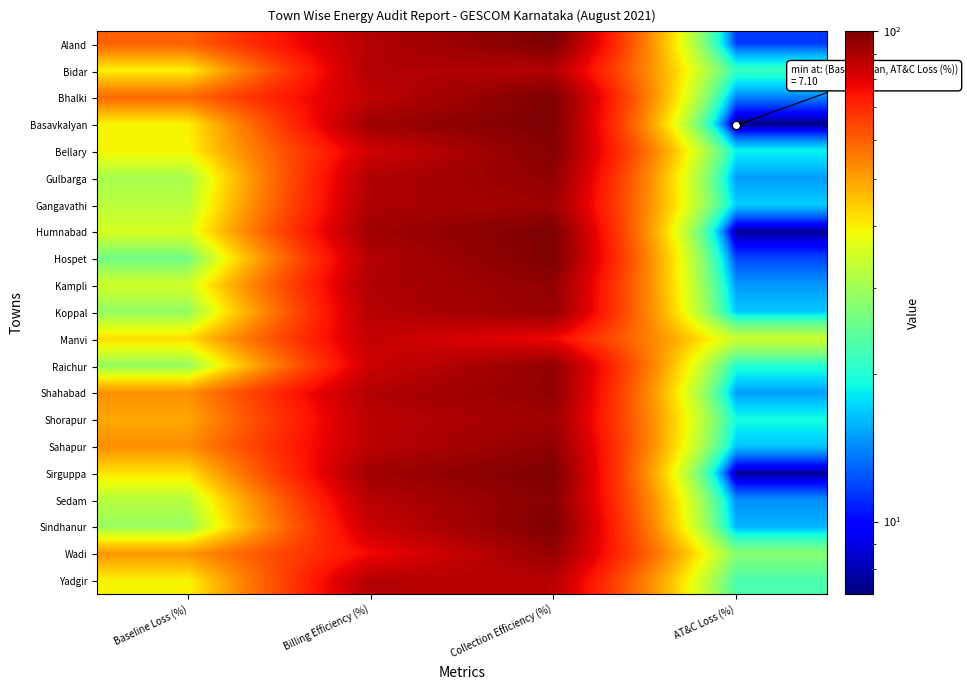

Rank the series at Baseline Loss (%) from lowest to highest value.

Hospet, Koppal, Raichur, Sindhanur, Gulbarga, Sedam, Gangavathi, Kampli, Humnabad, Bellary, Yadgir, Bidar, Basavkalyan, Sirguppa, Manvi, Shorapur, Wadi, Shahabad, Sahapur, Bhalki, Aland